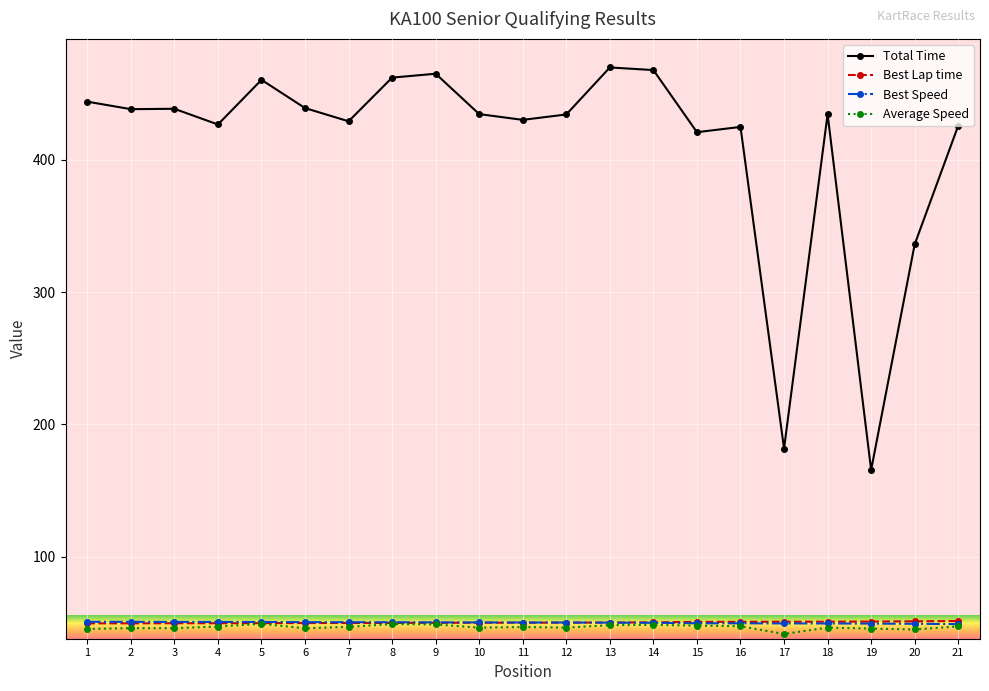

At how many categories does at least one series exceed 364?

18